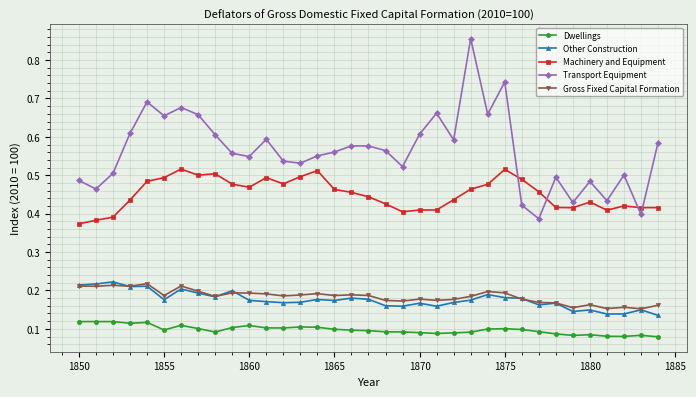

How many Gross Fixed Capital Formation values are between 0 and 1?

35